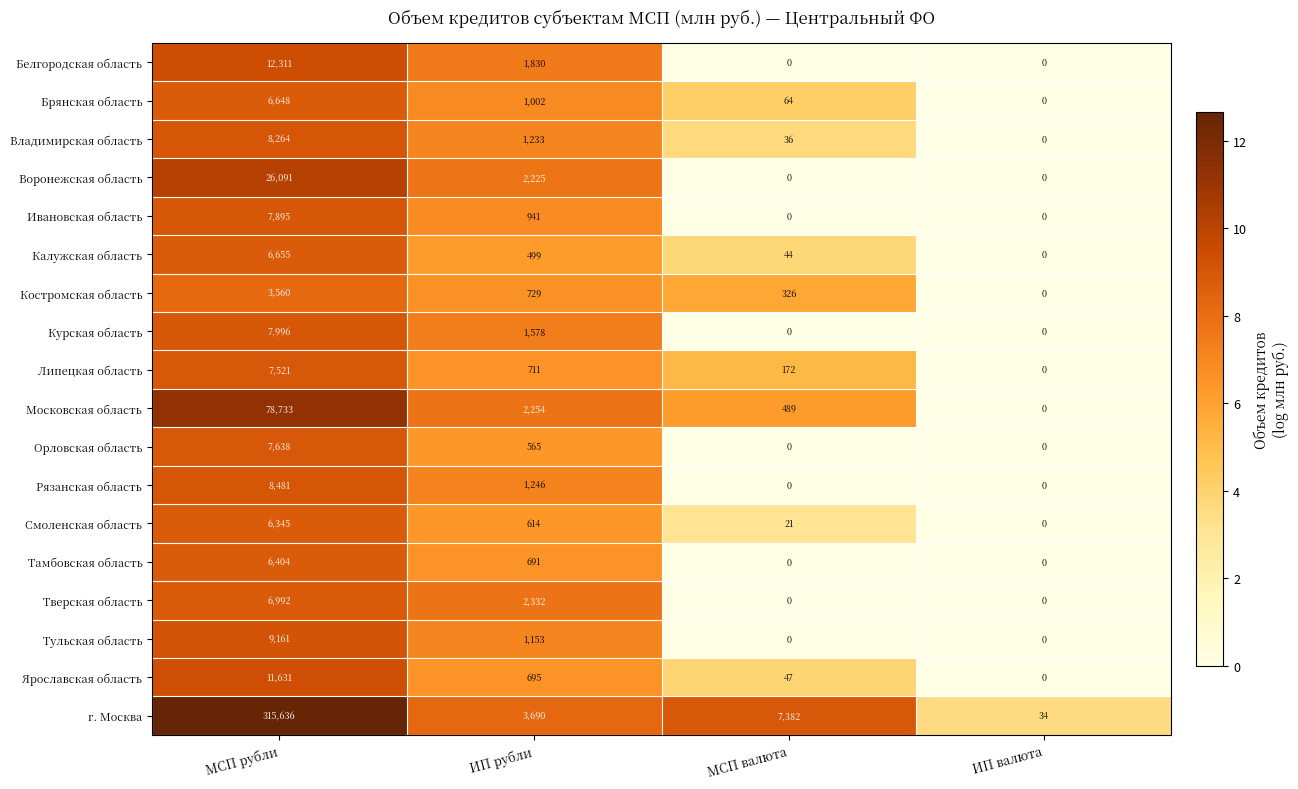

List the labels in order of Брянская область value, smallest first.

ИП валюта, МСП валюта, ИП рубли, МСП рубли